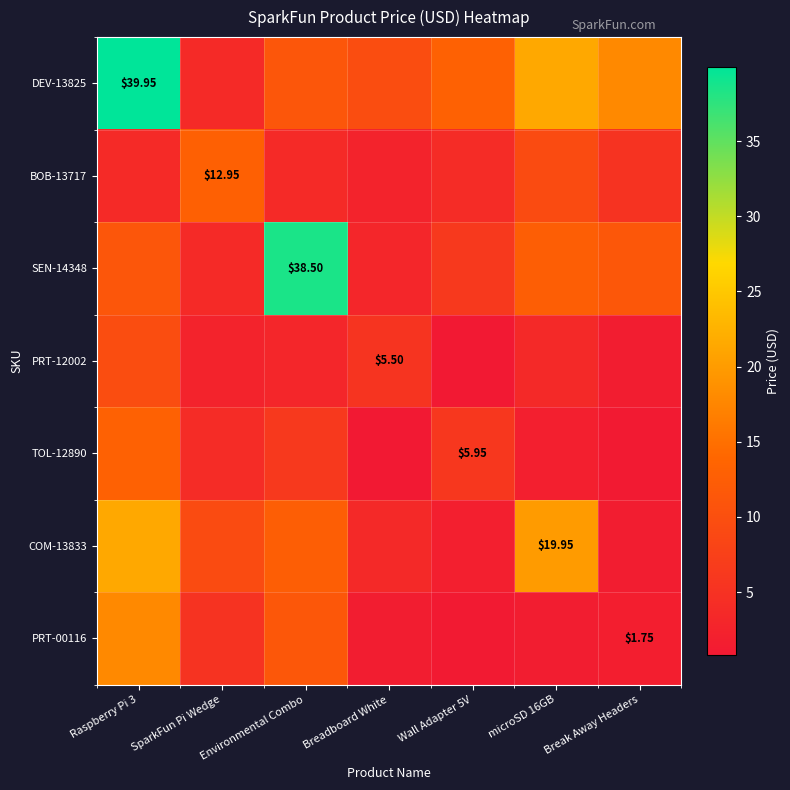

The value of DEV-13825 at microSD 16GB is 13.5. True or false?

False